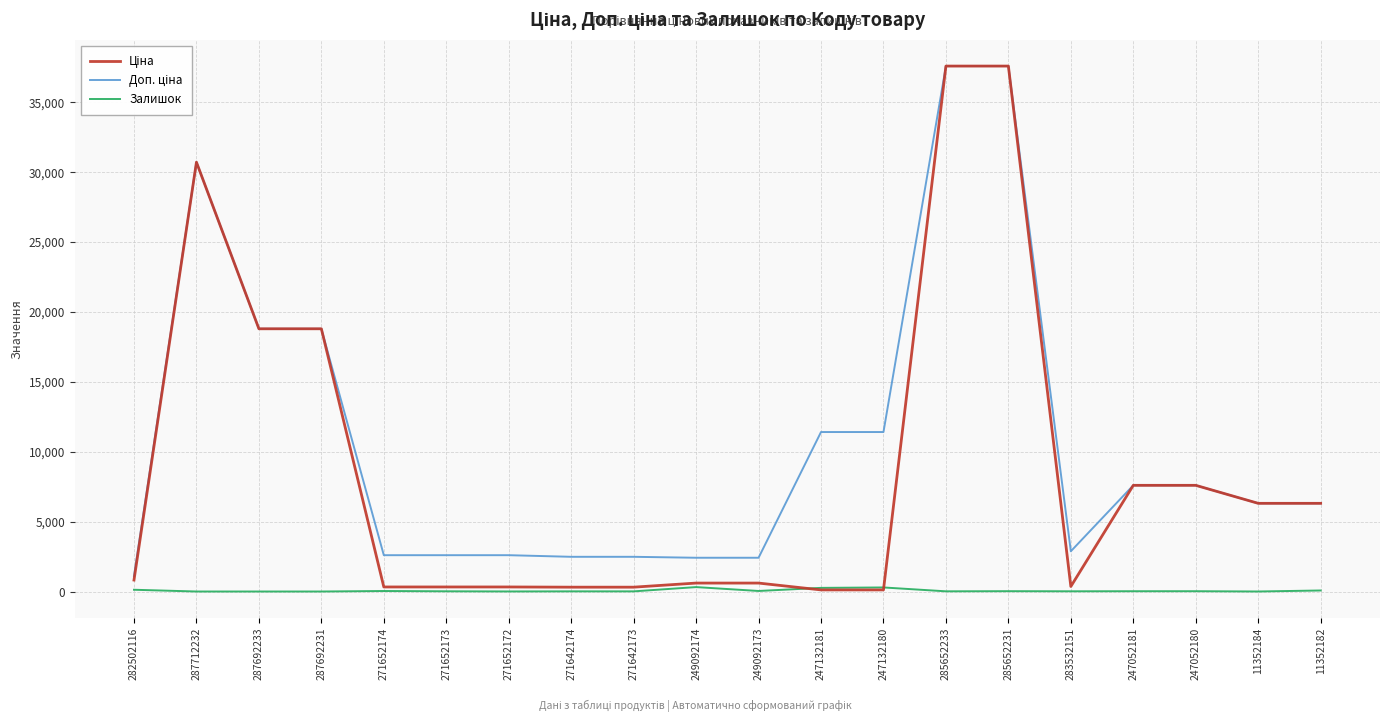

The Залишок series shows 316.0 at 249092174. True or false?

True